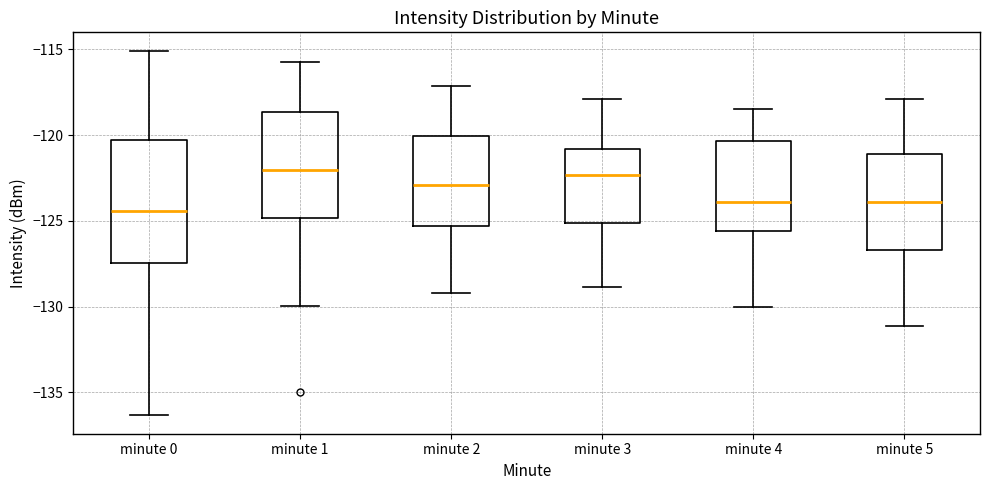

Where does the median line of the box for minute 1 sit on the y-axis? The values are not printed on the chart, so give them approximately, as read against the axis.

-122.0